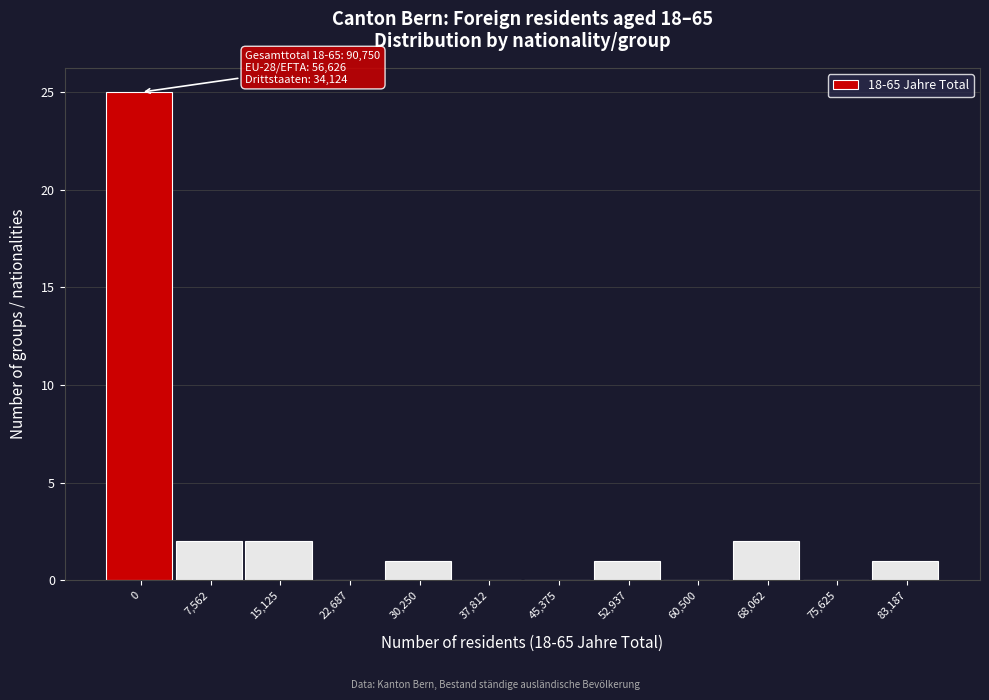

Reading left to right, extract all data points from this chart.

0=25	7,562=2	15,125=2	22,687=0	30,250=1	37,812=0	45,375=0	52,937=1	60,500=0	68,062=2	75,625=0	83,187=1